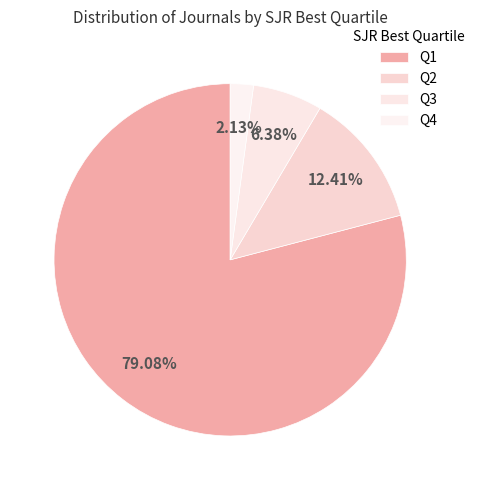

Count the number of slices in the pie.

4